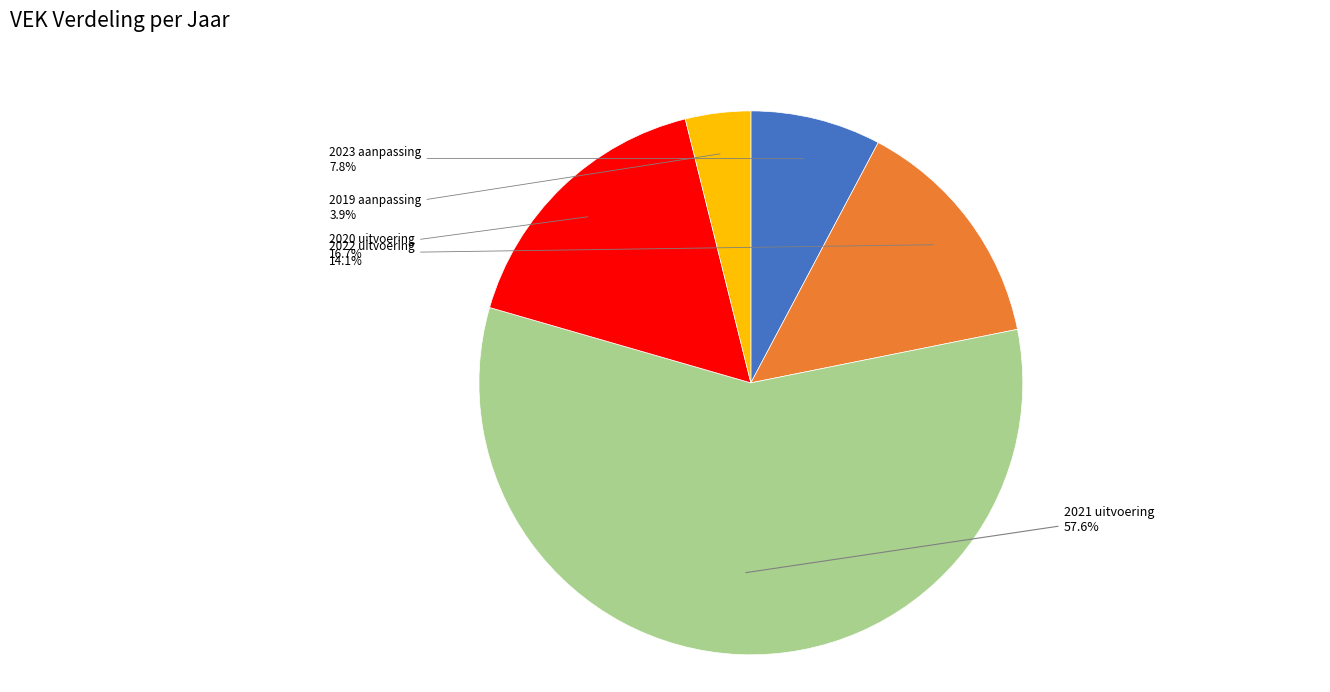

What is the smallest slice in the pie chart?

2019 aanpassing